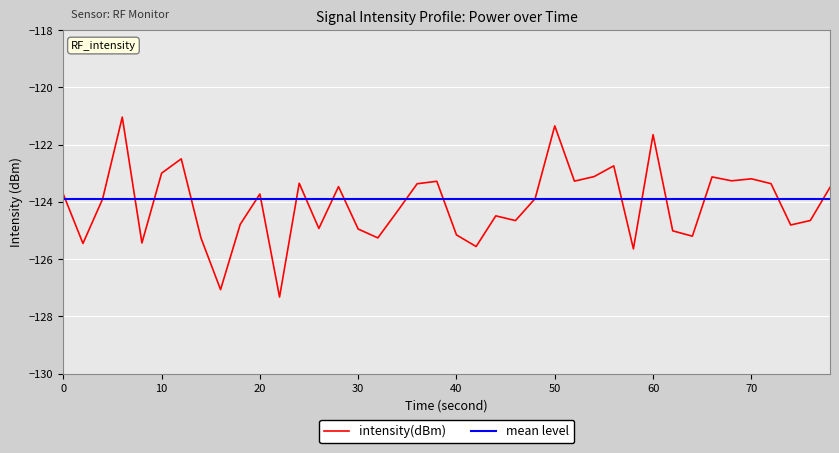

Rank the series by their maximum value, from highest to lowest.

intensity(dBm), mean level